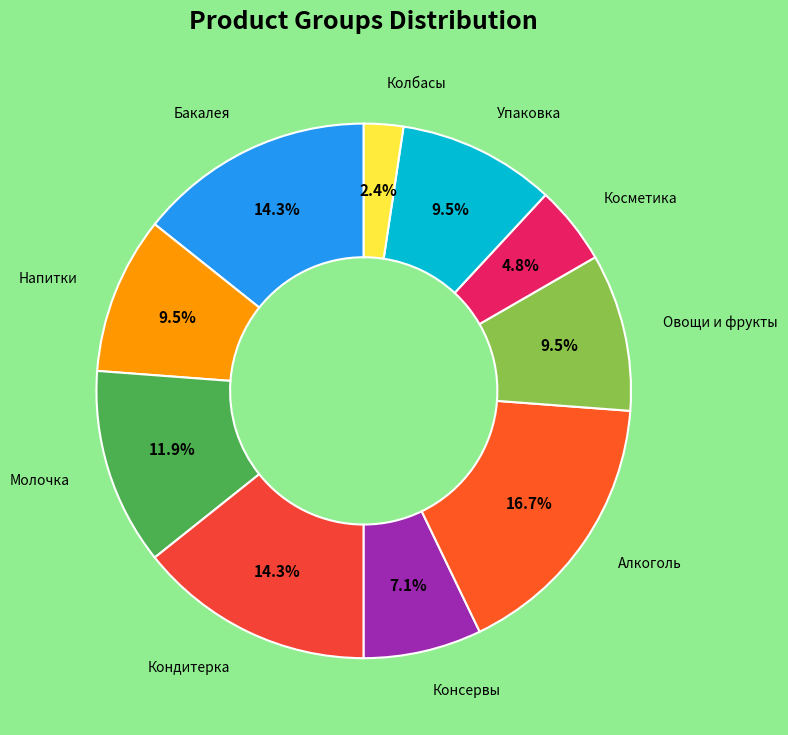

Combined, what portion of the pie is Овощи и фрукты and Молочка?

21.4%